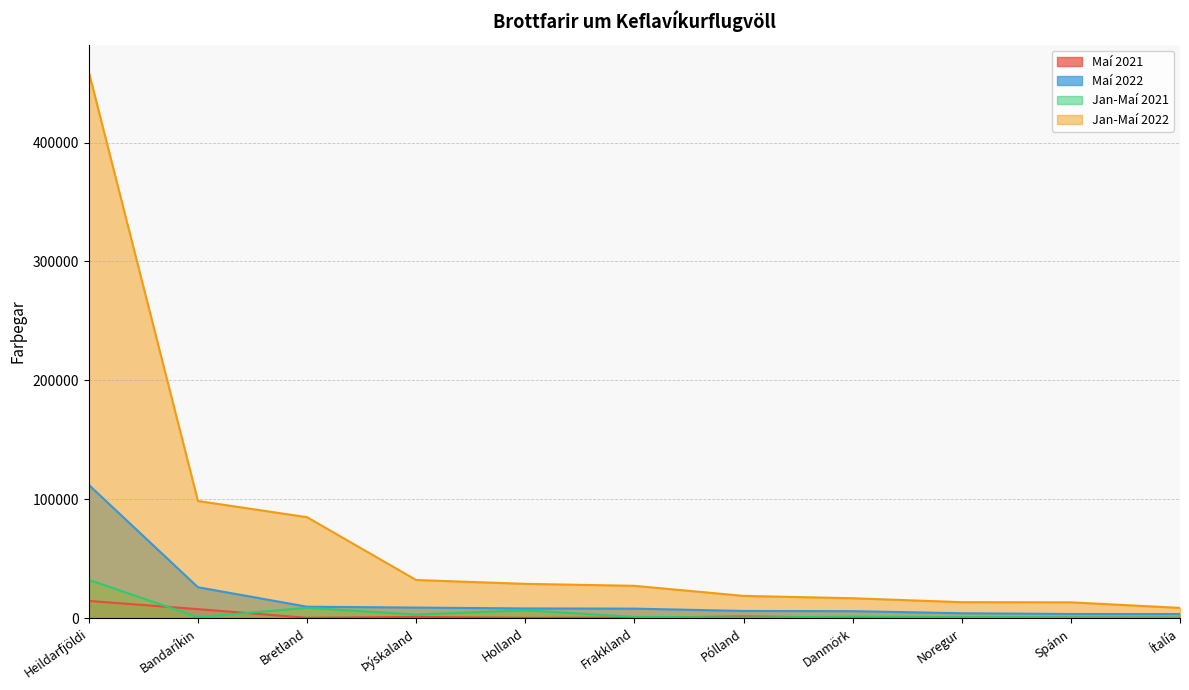

How many values in the Jan-Maí 2022 series exceed 27119?

5